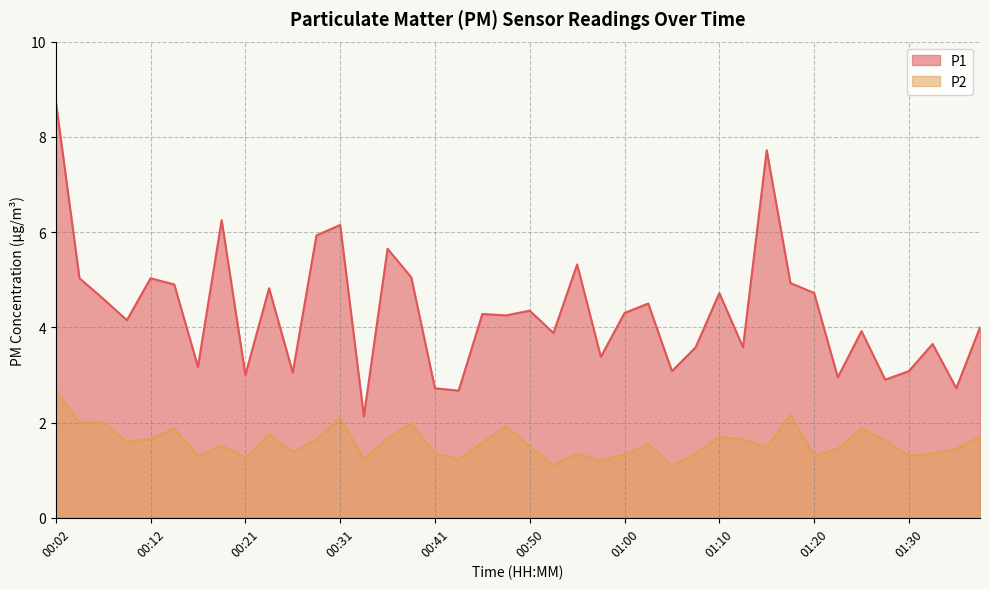

What are all the series names shown in the legend?

P1, P2